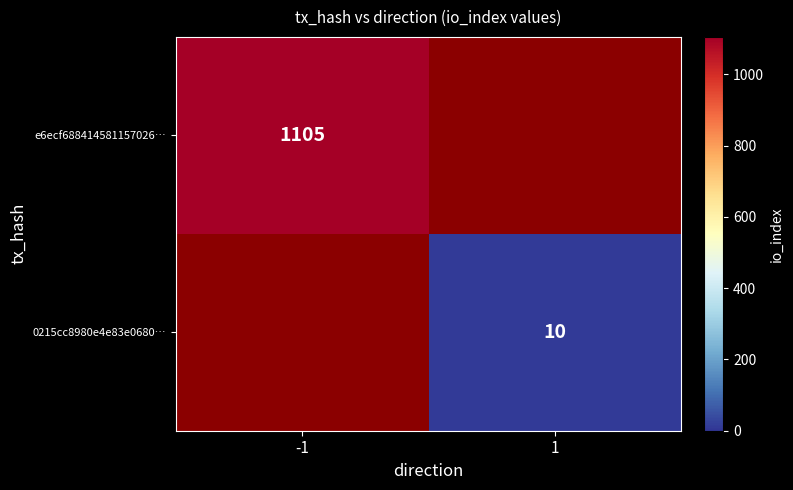

The 0215cc8980e4e83e0680… series shows 10 at 1. True or false?

True